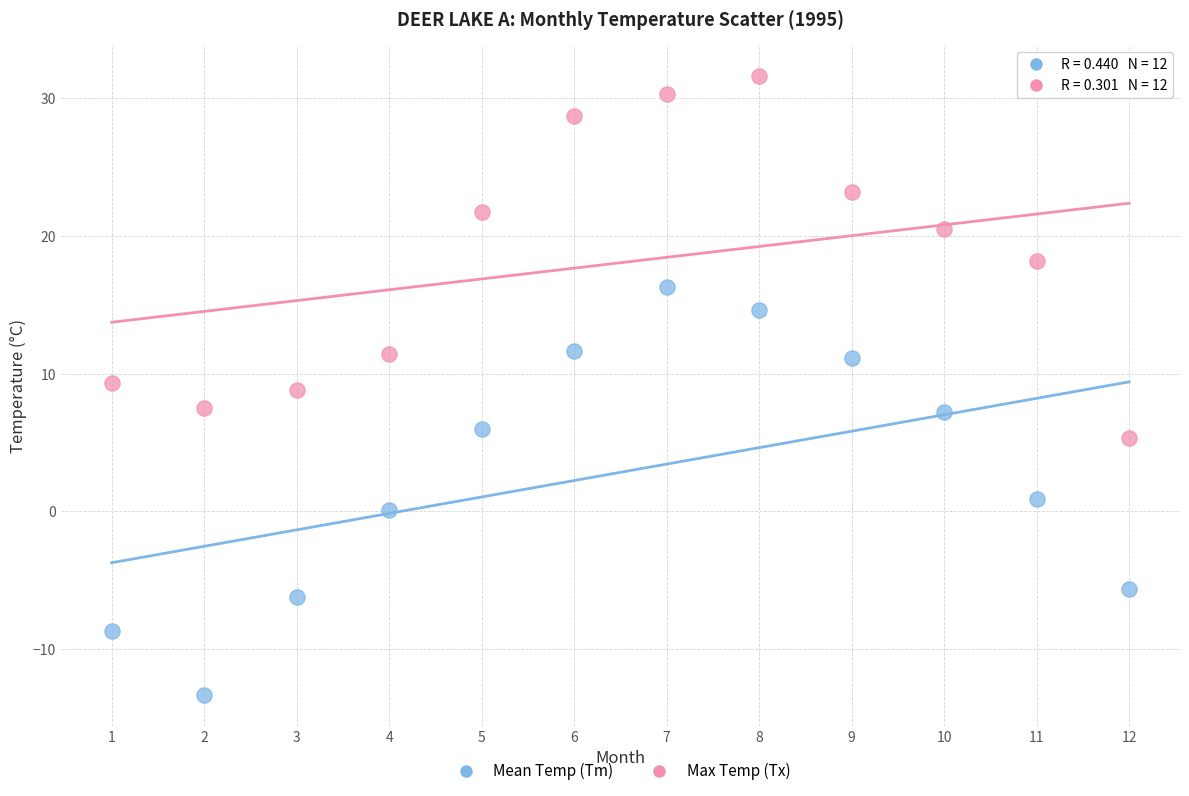

What are all the series names shown in the legend?

Mean Temp (Tm), Max Temp (Tx)